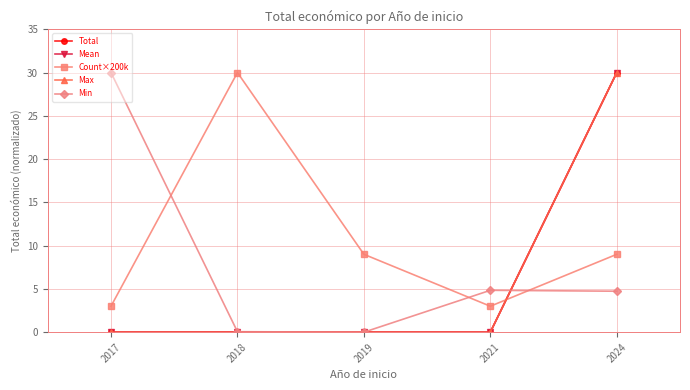

Is the value of Total at 2018 greater than the value of Count×200k at 2021?

No